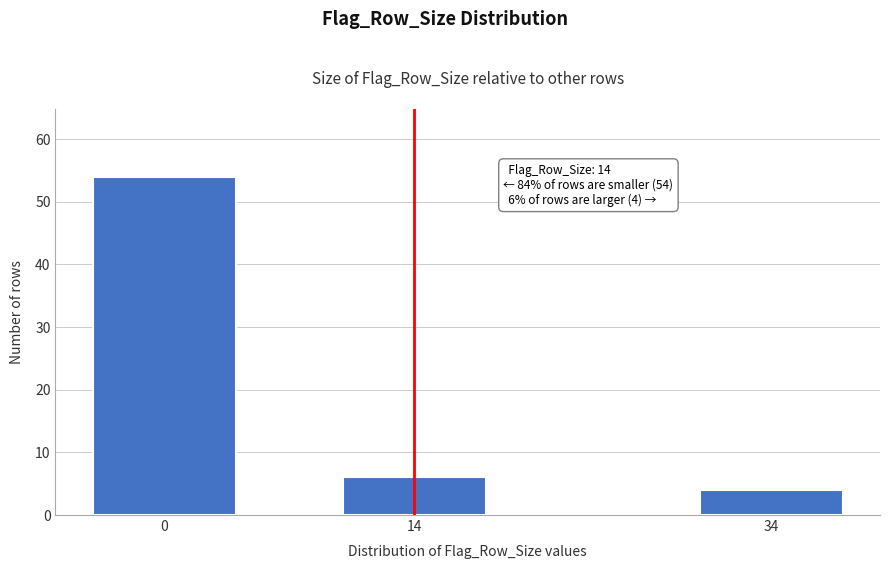

Reading left to right, list all the values displayed in this chart.

0=54	14=6	34=4